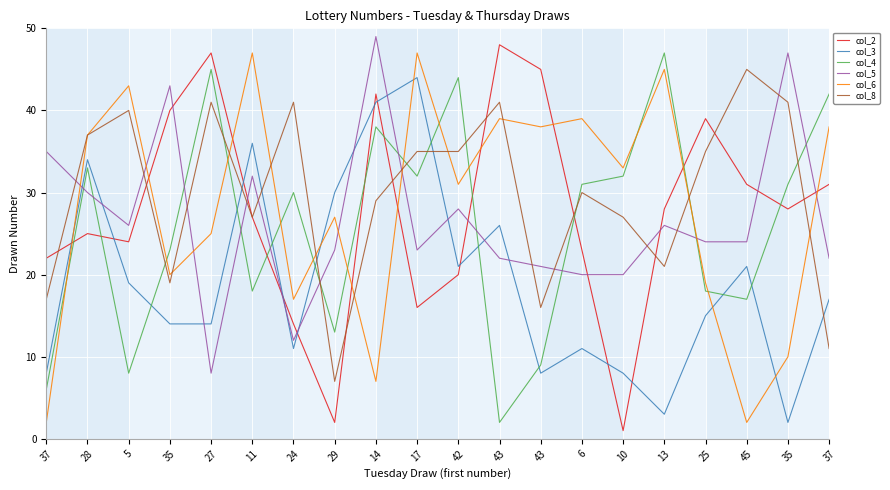

What is the sum of all col_8 values?

595